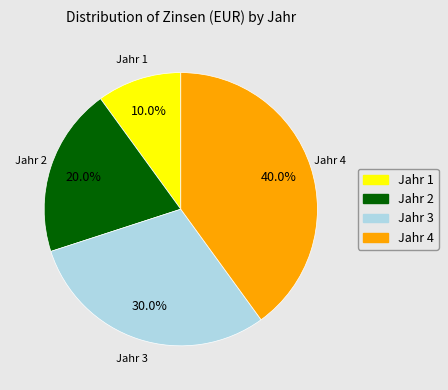

How many segments does this pie chart have?

4